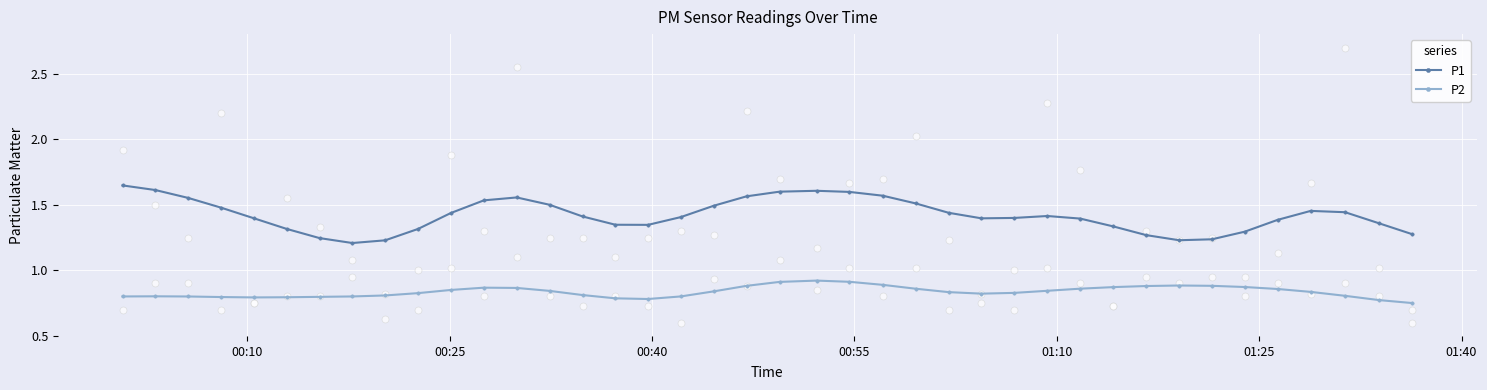

Which series reaches the maximum Y coordinate?

P1